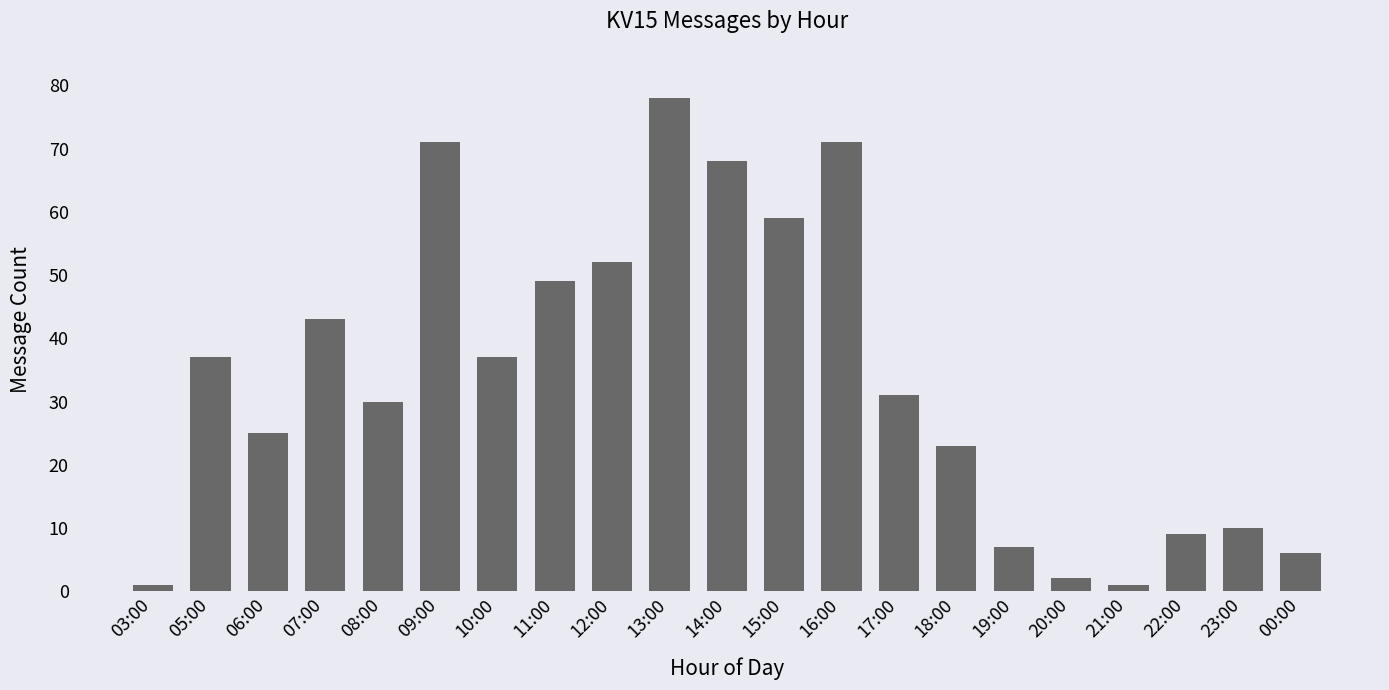

At which label does the data first exceed 31?

05:00